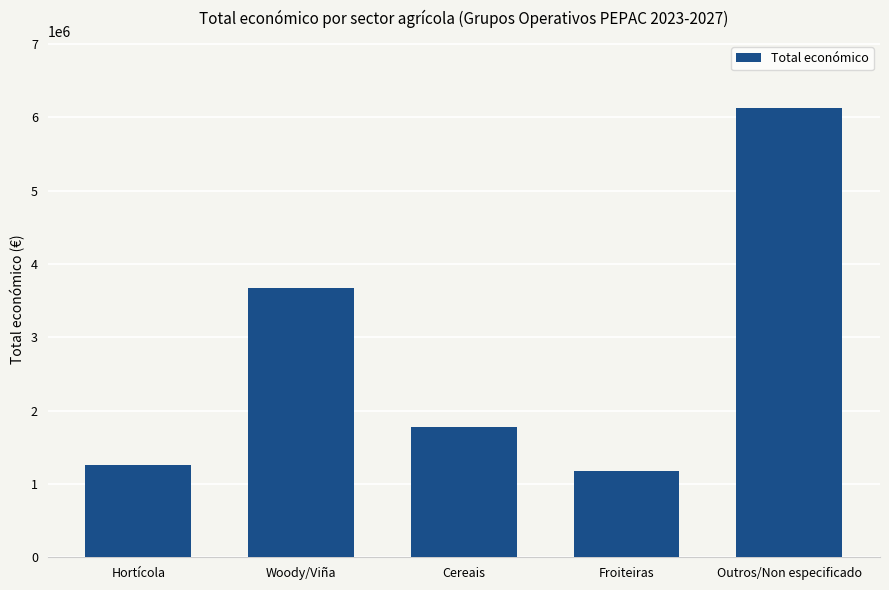

Where is the data nearest to the value 3647728?

Woody/Viña